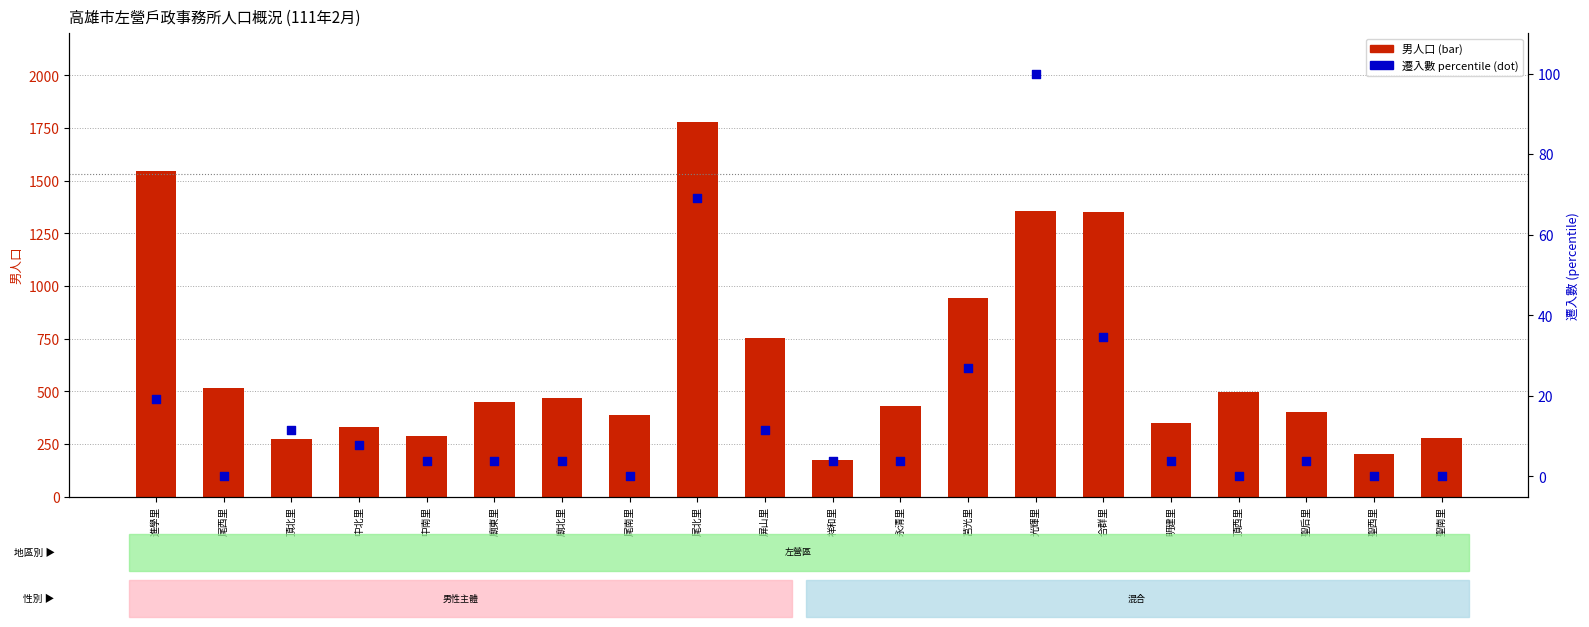

Which series reaches the maximum Y coordinate?

男人口 (bar)